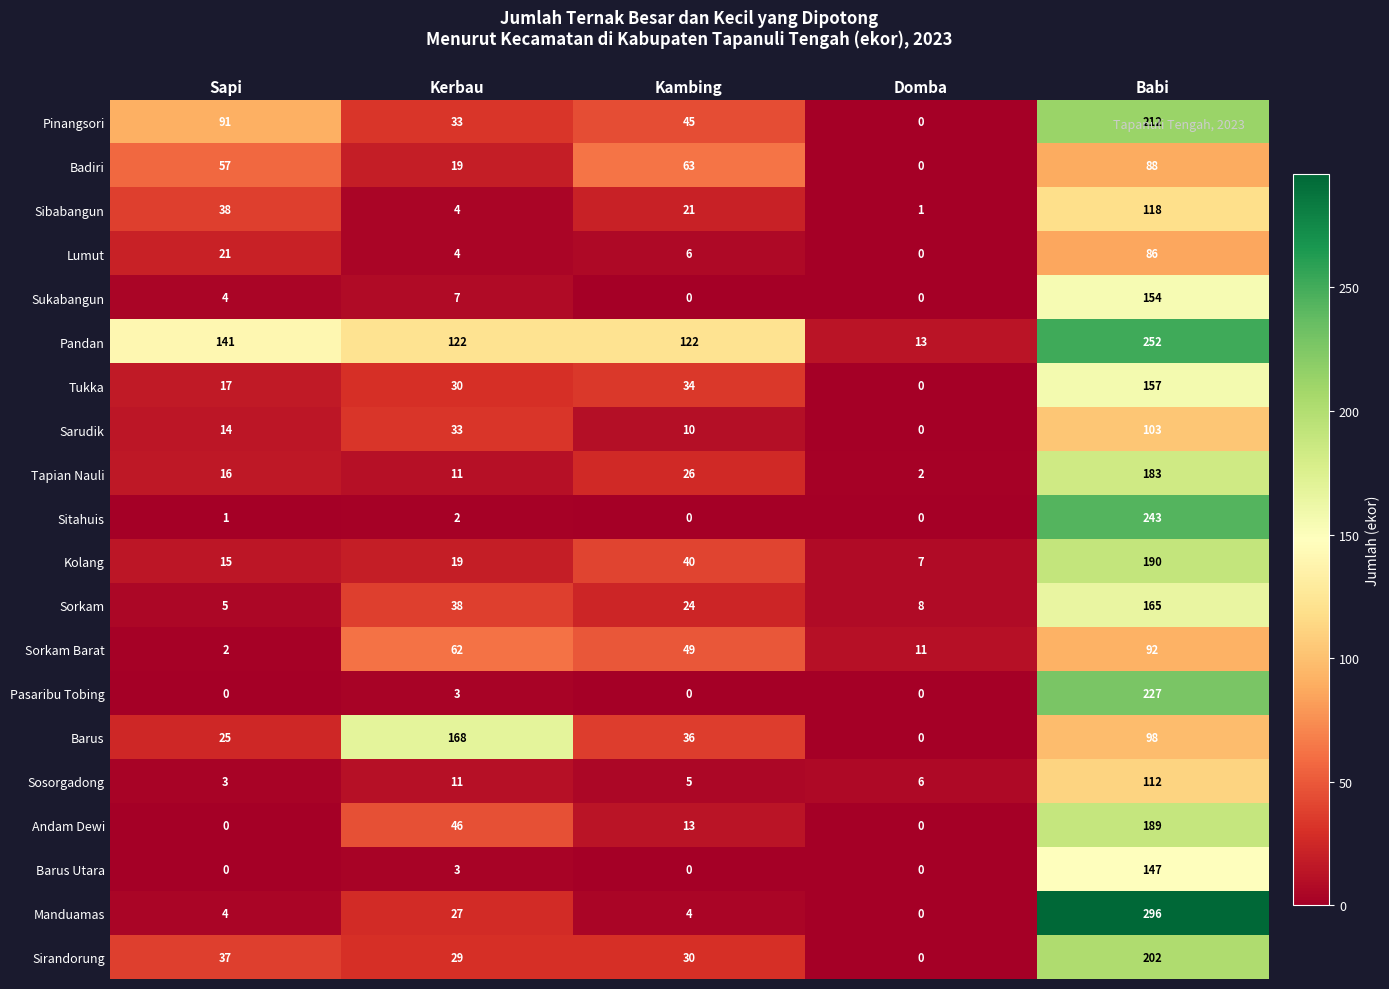

List the labels in order of Sorkam Barat value, smallest first.

Sapi, Domba, Kambing, Kerbau, Babi